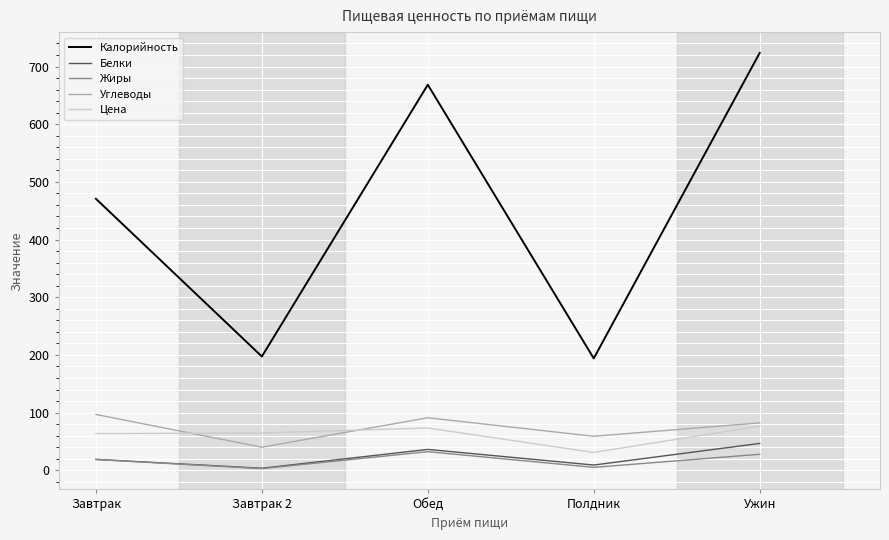

What is the difference between the maximum and minimum values in the Цена series?

45.8